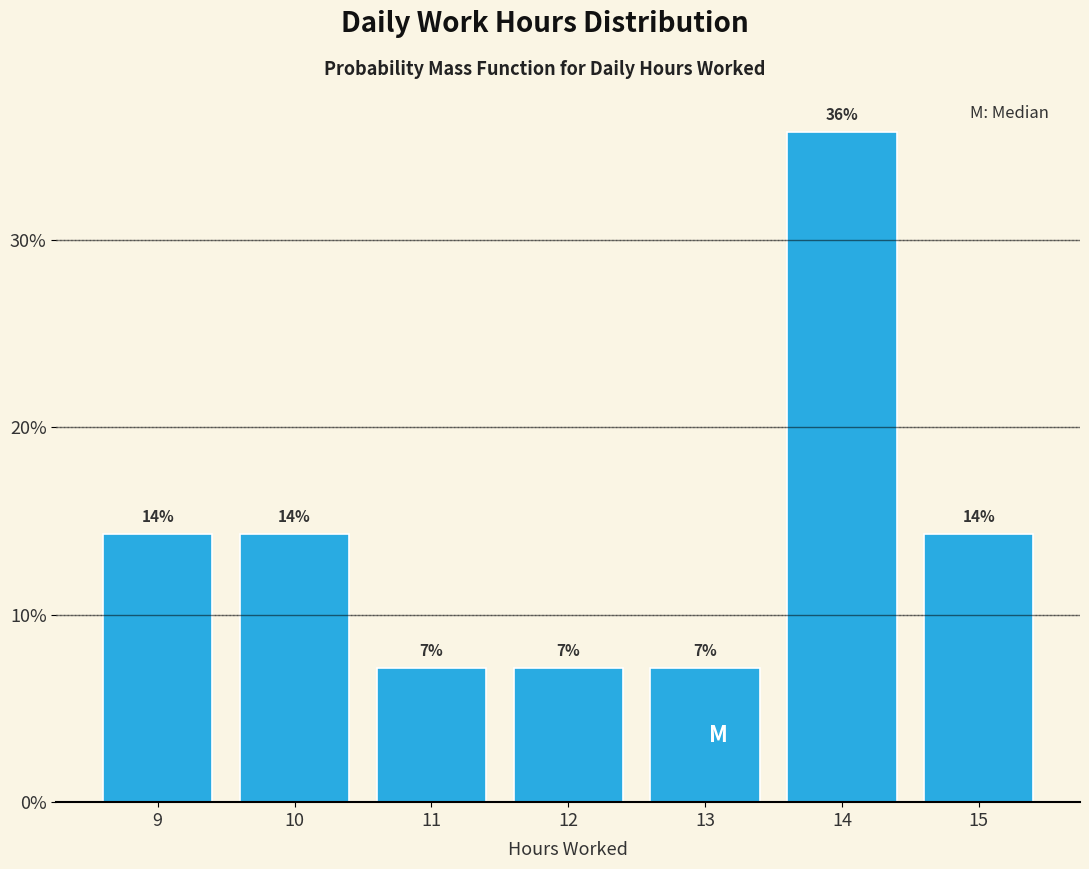

Are the bars horizontal?

No